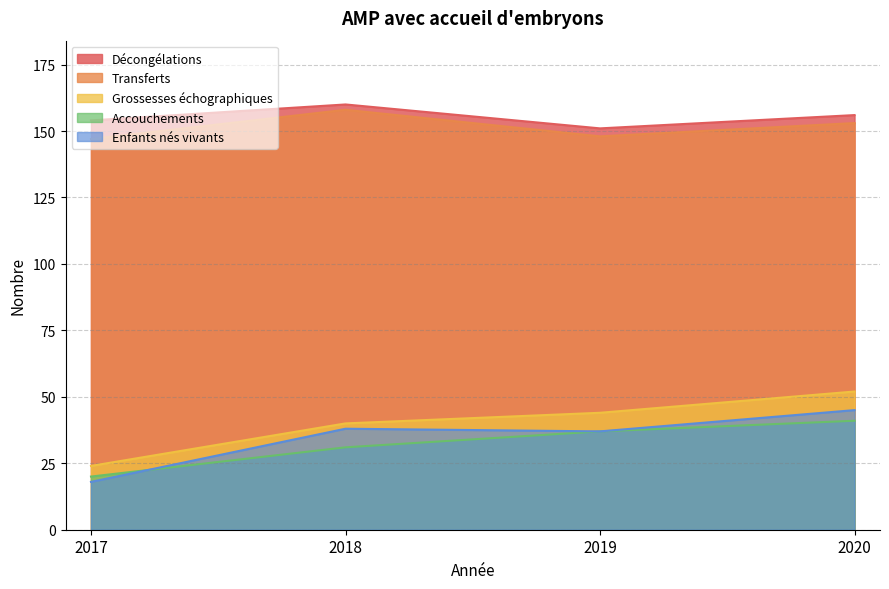

Which has a higher value, 2020 or 2018?

2018